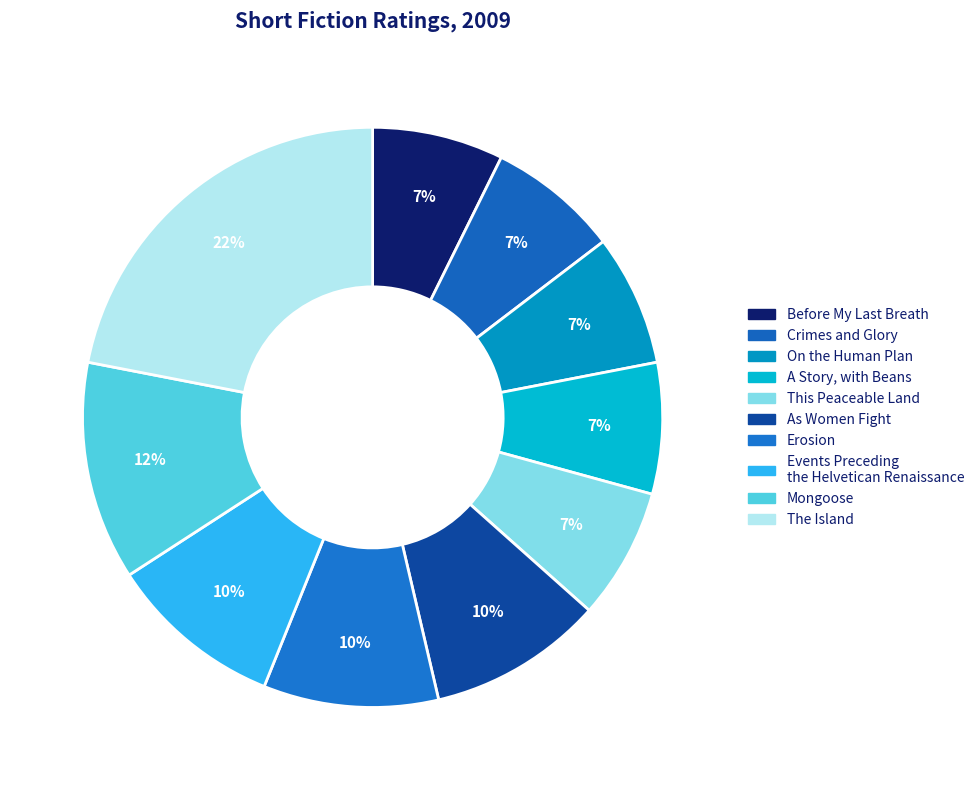

How many segments does this pie chart have?

10